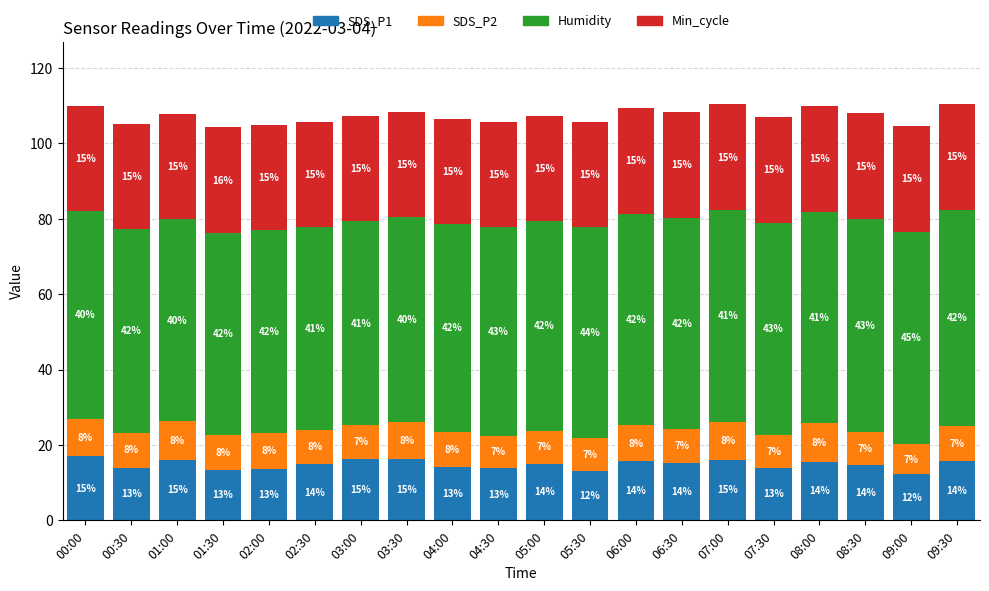

Read the SDS_P1 value at 09:00.

12.2